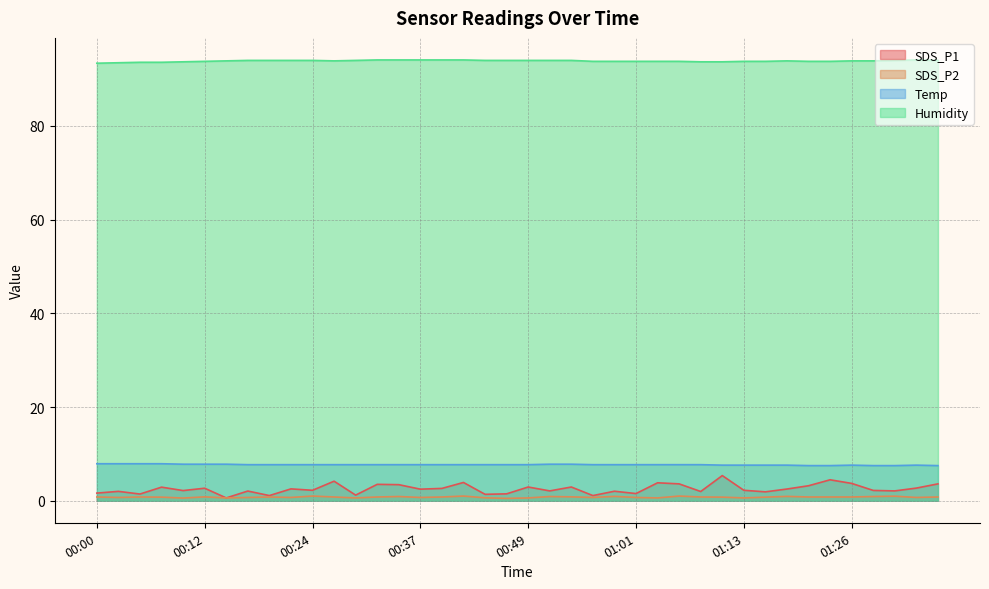

How many values in the SDS_P1 series exceed 2?

28